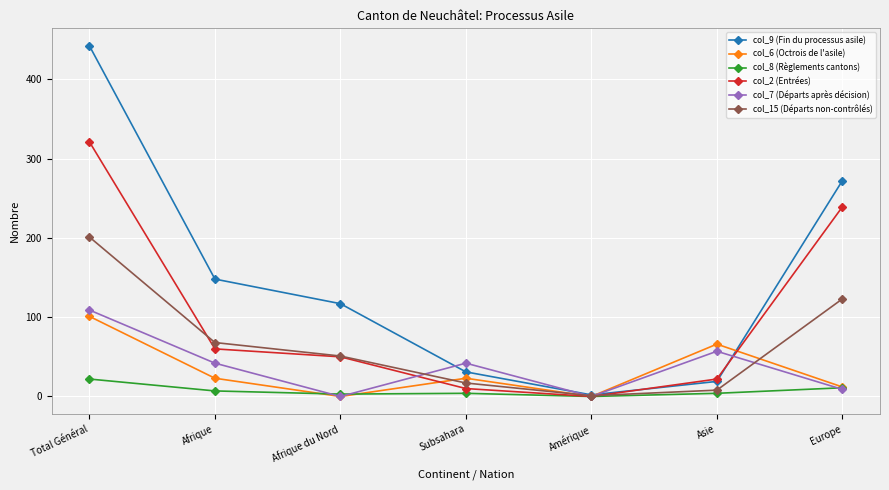

True or false: col_8 (Règlements cantons) has more than 1 points higher than both neighbors.

False